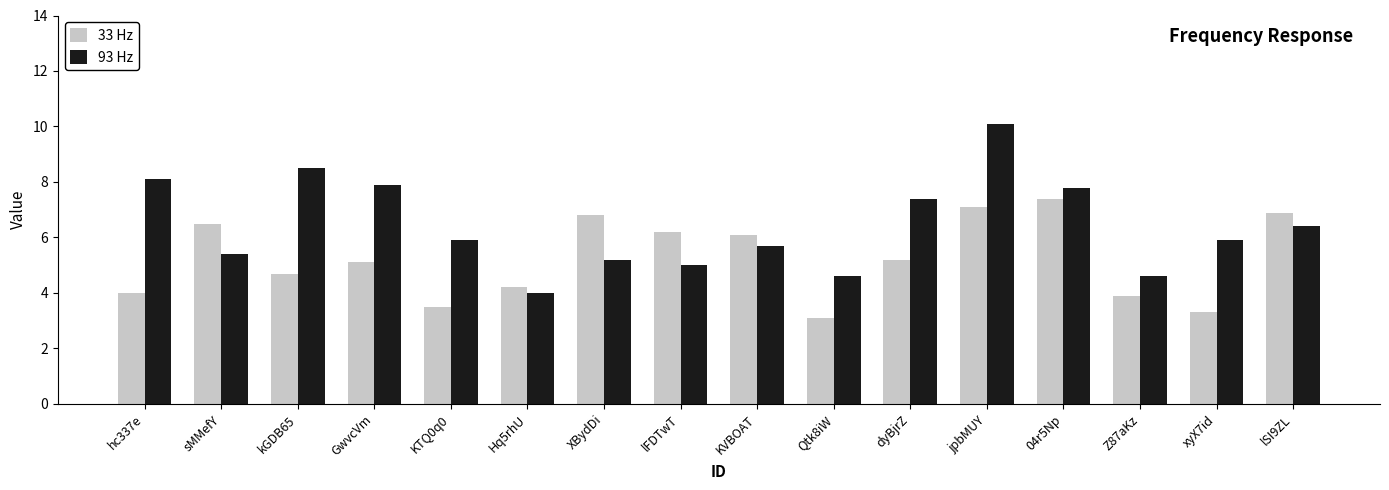

Which category has the lowest value in the 93 Hz series?

Hq5rhU